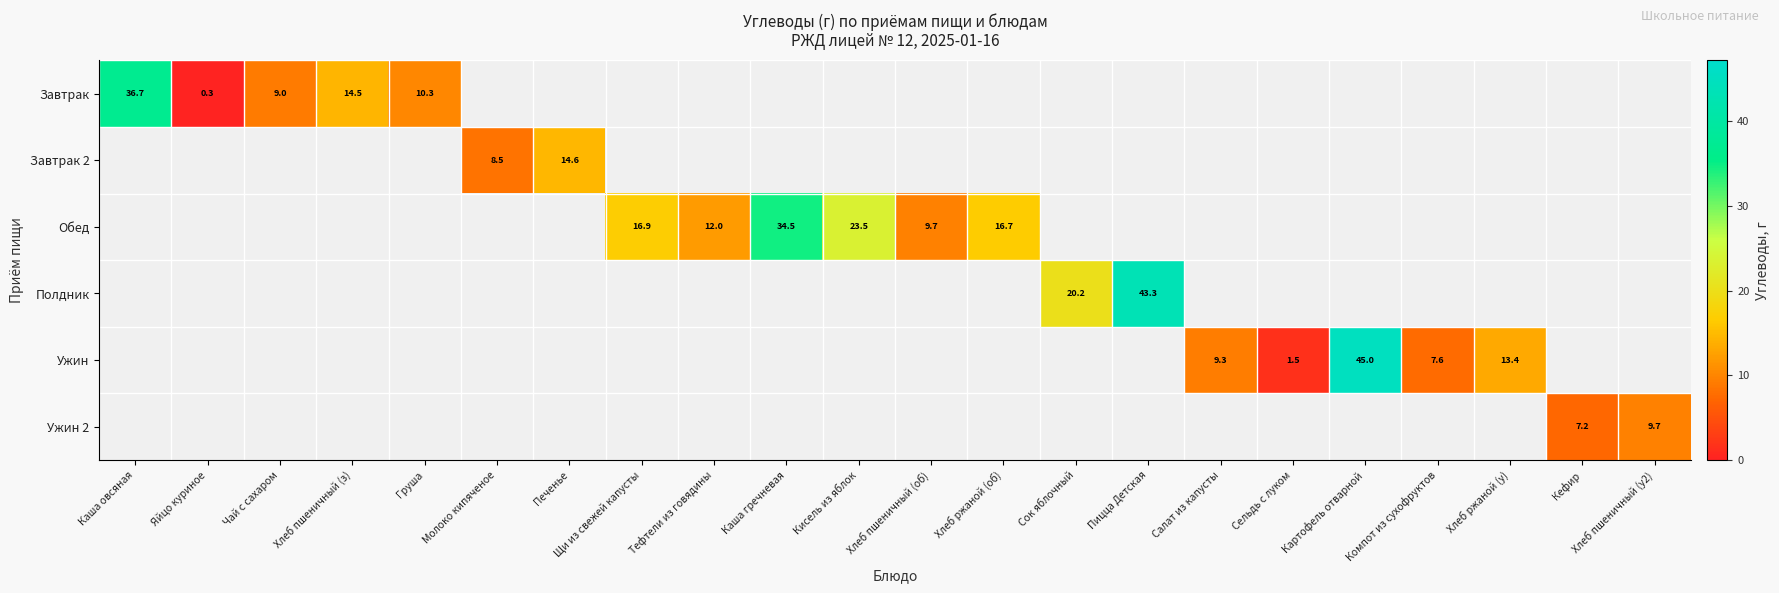

True or false: Завтрак has a value of 0.3 at Яйцо куриное.

True